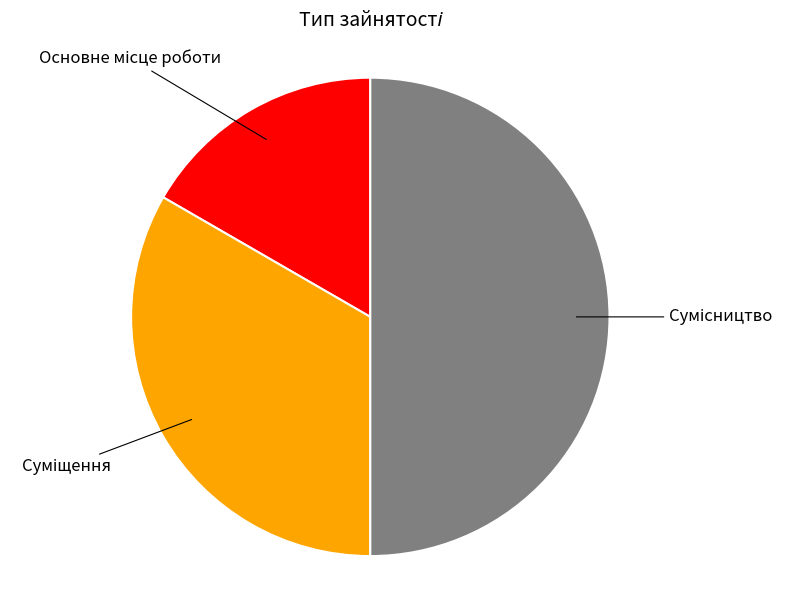

Is there a majority slice in this chart?

No